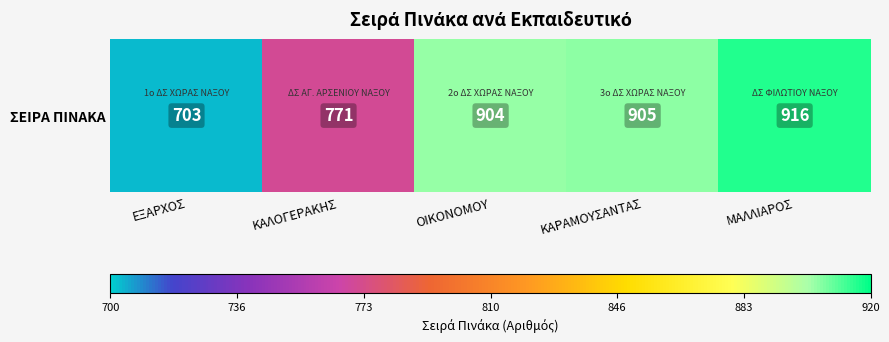

What is the minimum value shown in the chart?

703